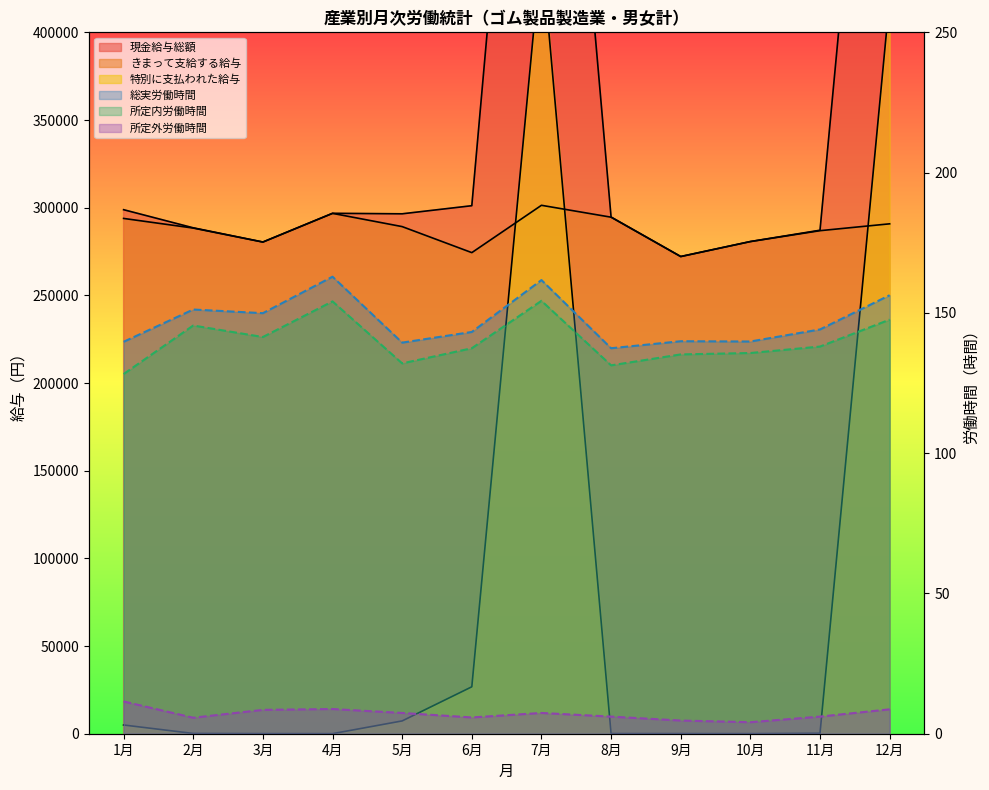

What is the average value of the 現金給与総額 series?

363022.5